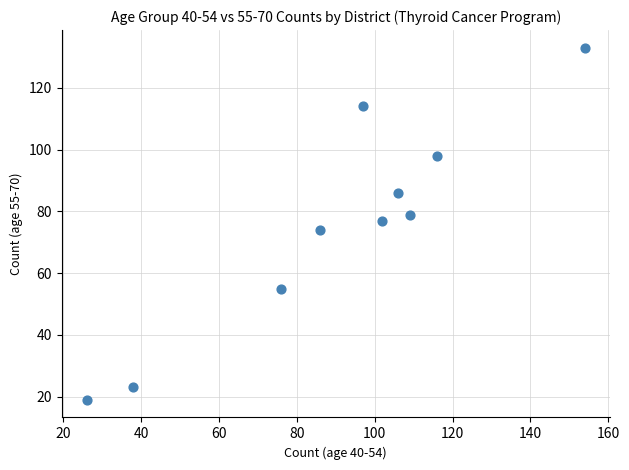

What is the range of Y values (max minus min)?

114